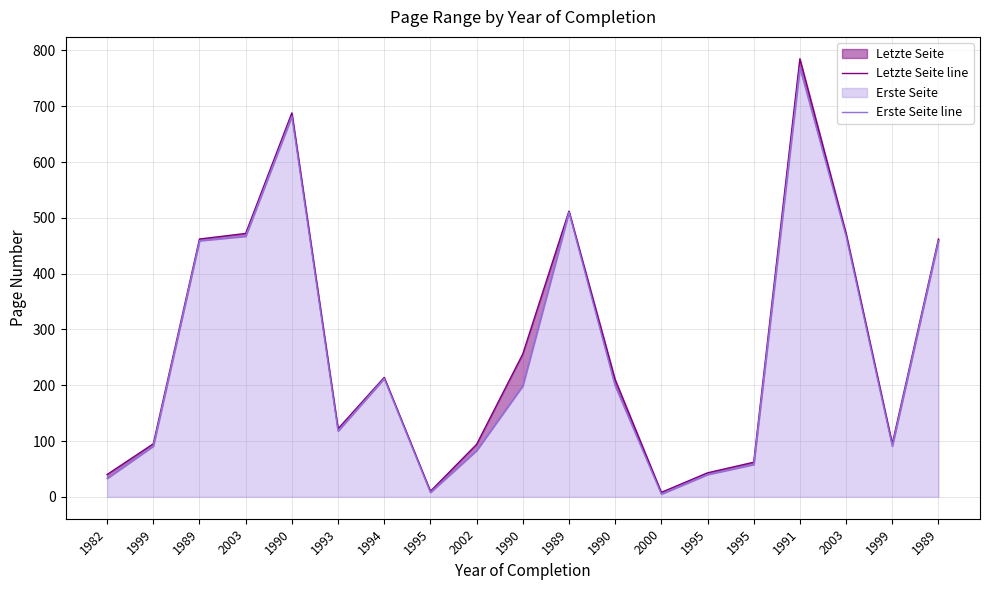

True or false: Erste Seite line has a value of 698 at 1989.

False